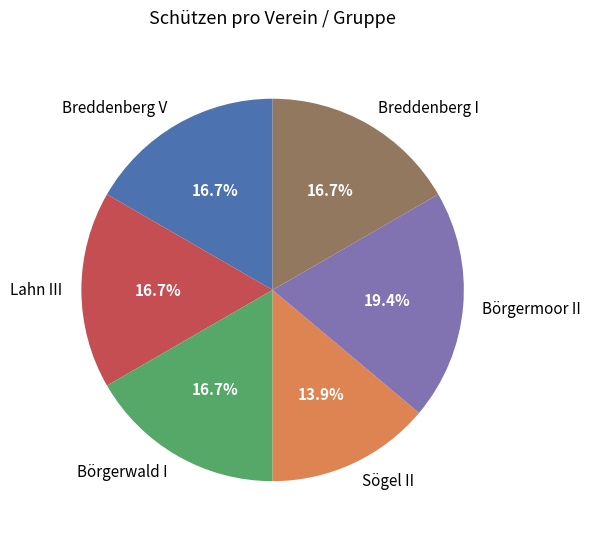

To the nearest percent, what percentage of the pie is Breddenberg I?

17%